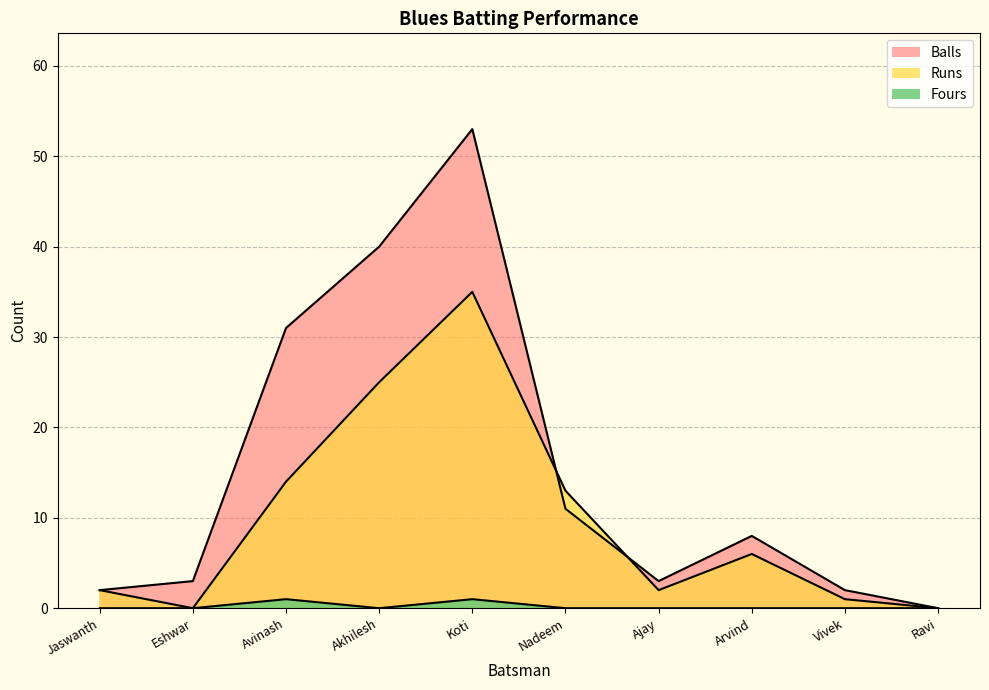

Where is the first local minimum for Balls?

Ajay